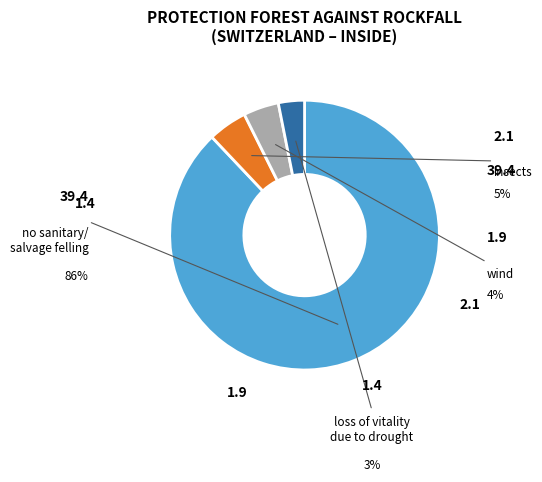

Is there any slice that represents more than half of the pie?

Yes